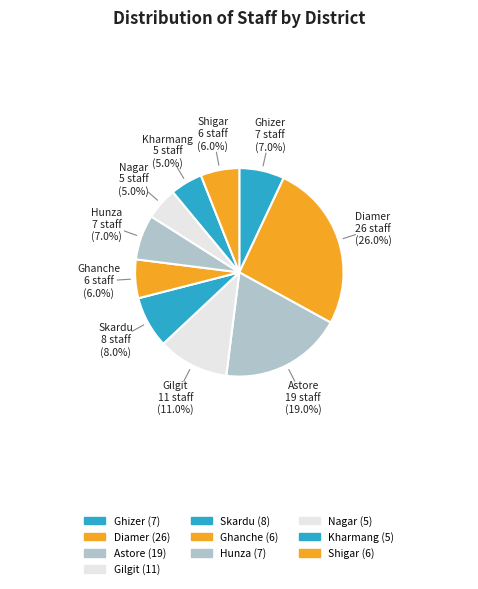

Count the number of slices in the pie.

10